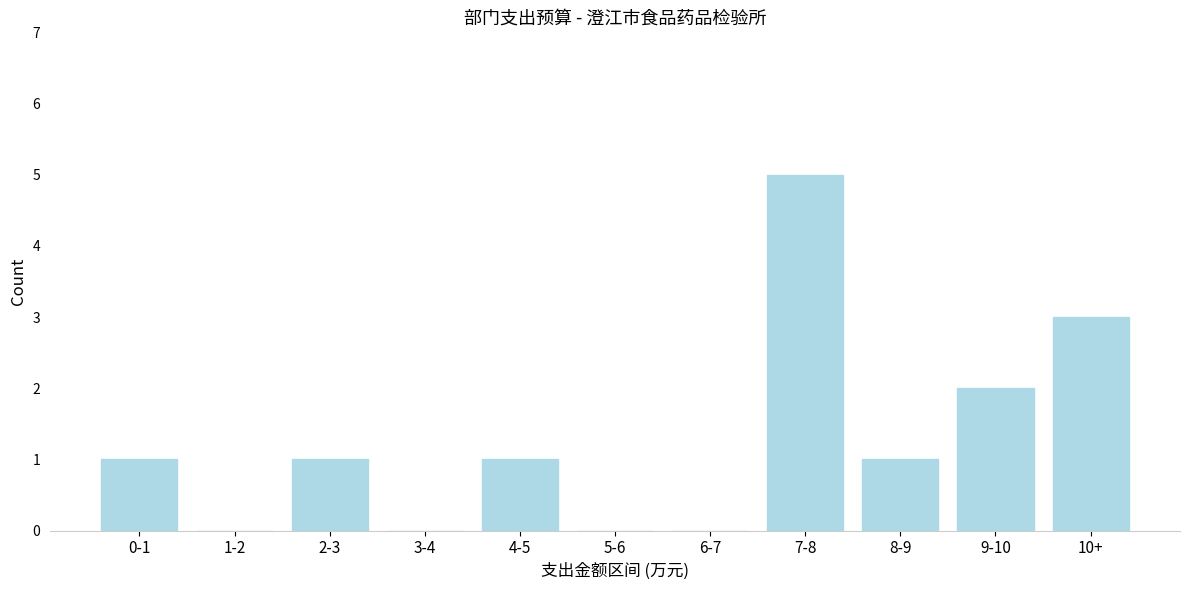

Reading left to right, transcribe all the data shown in this chart.

0-1=1	1-2=0	2-3=1	3-4=0	4-5=1	5-6=0	6-7=0	7-8=5	8-9=1	9-10=2	10+=3